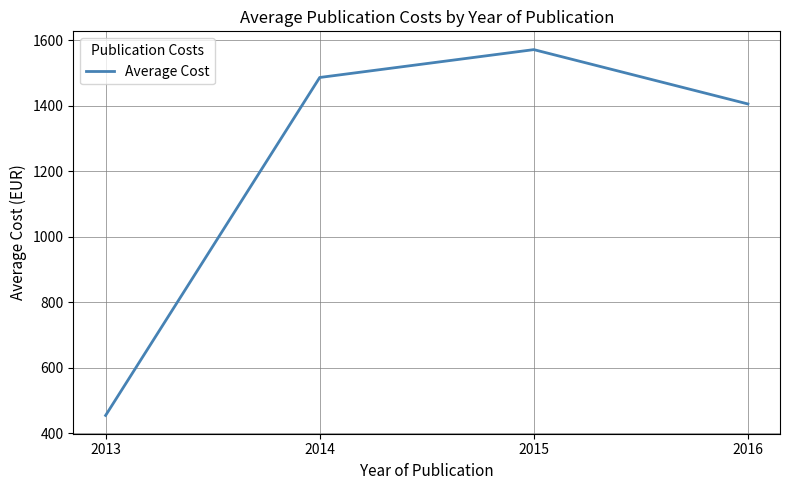

What is the approximate value at 2014?

1486.4